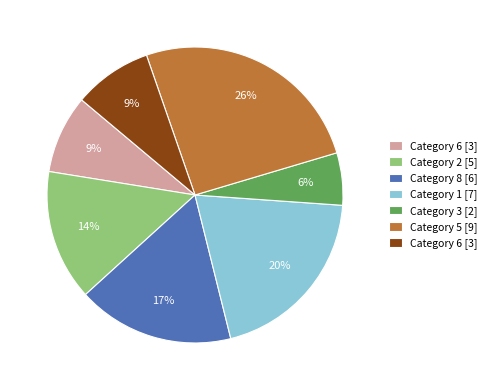

Is there a majority slice in this chart?

No